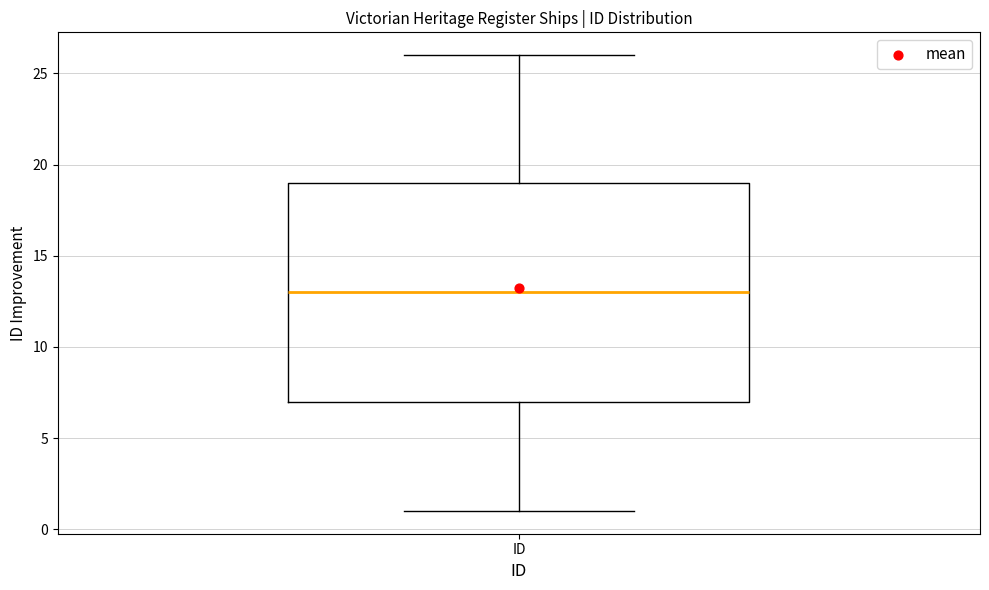

Read this box plot against the y-axis: the position of the median line, the range covered by the box, and the ends of both whiskers. The values are not printed on the chart, so give them approximately, as read against the axis.

median 13, box 7 to 19, whiskers 1 to 26